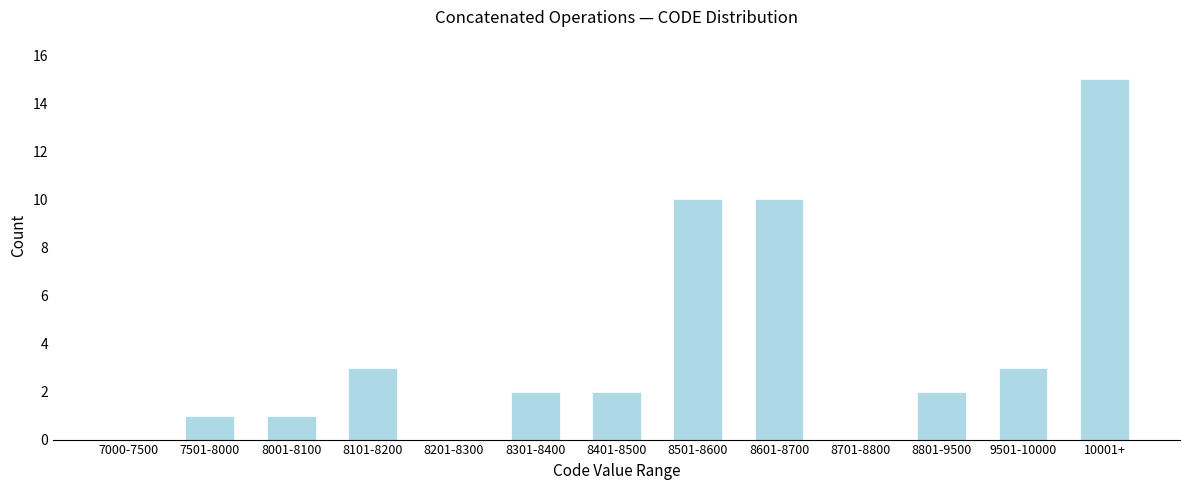

Reading left to right, what are all the values shown in this chart?

7000-7500=0	7501-8000=1	8001-8100=1	8101-8200=3	8201-8300=0	8301-8400=2	8401-8500=2	8501-8600=10	8601-8700=10	8701-8800=0	8801-9500=2	9501-10000=3	10001+=15